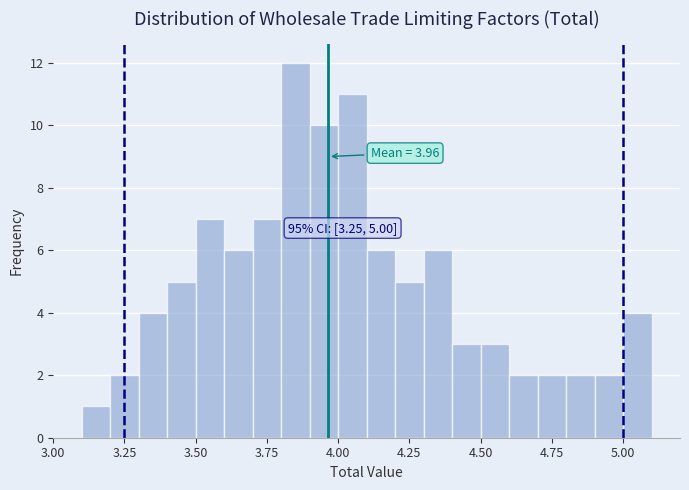

Around what value on the x-axis is the tallest bar? Give the approximate position of its centre, as read against the axis.

3.85